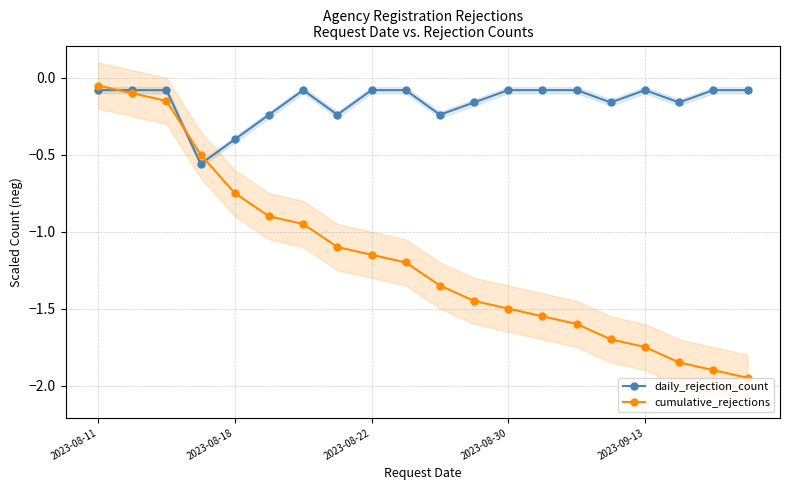

True or false: daily_rejection_count has more than 1 interior local peaks.

True